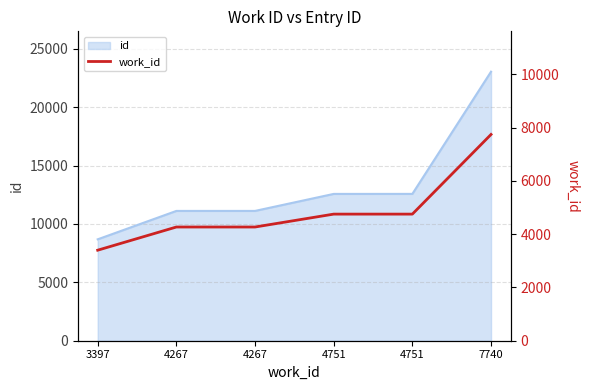

At which label is the value closest to 5568?

4751